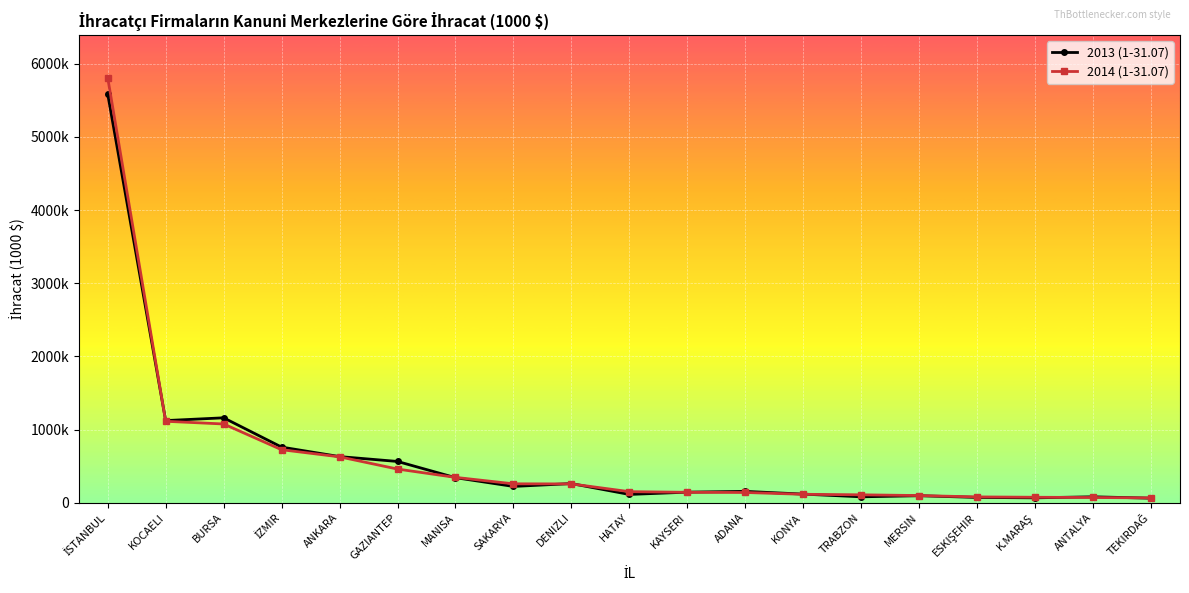

What is the lowest value of the 2014 (1-31.07) series?

66068